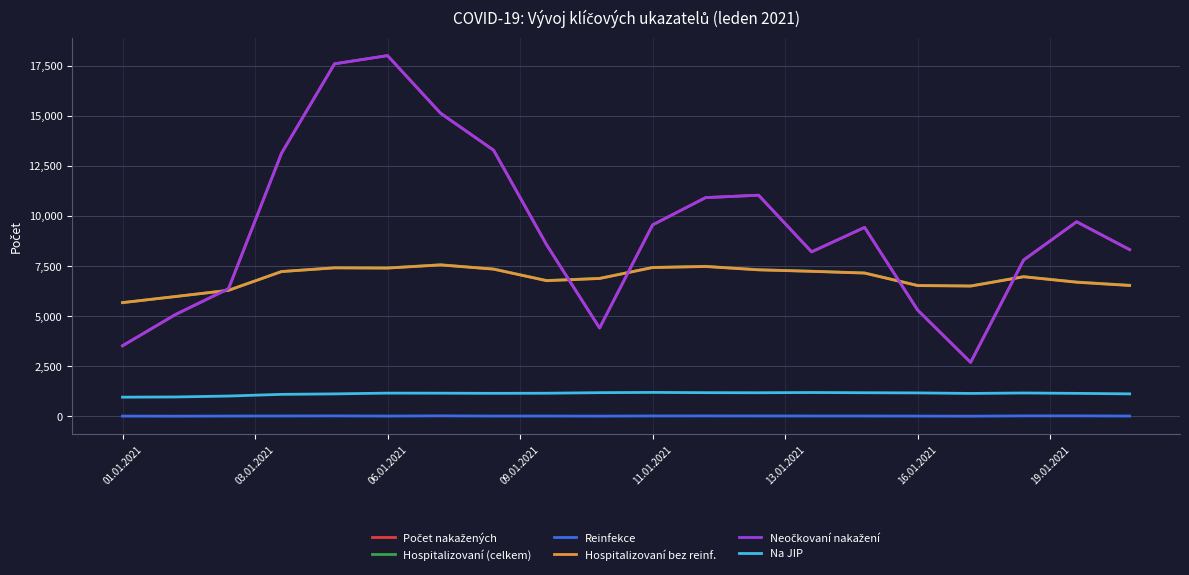

Does the chart have visible grid lines?

Yes